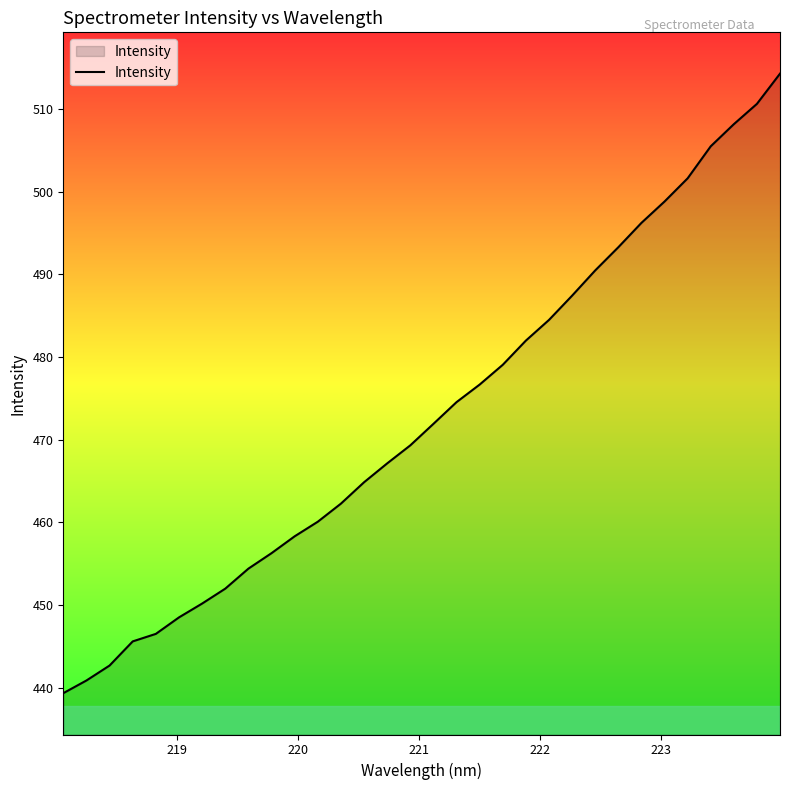

What is the minimum value shown in the chart?

439.3